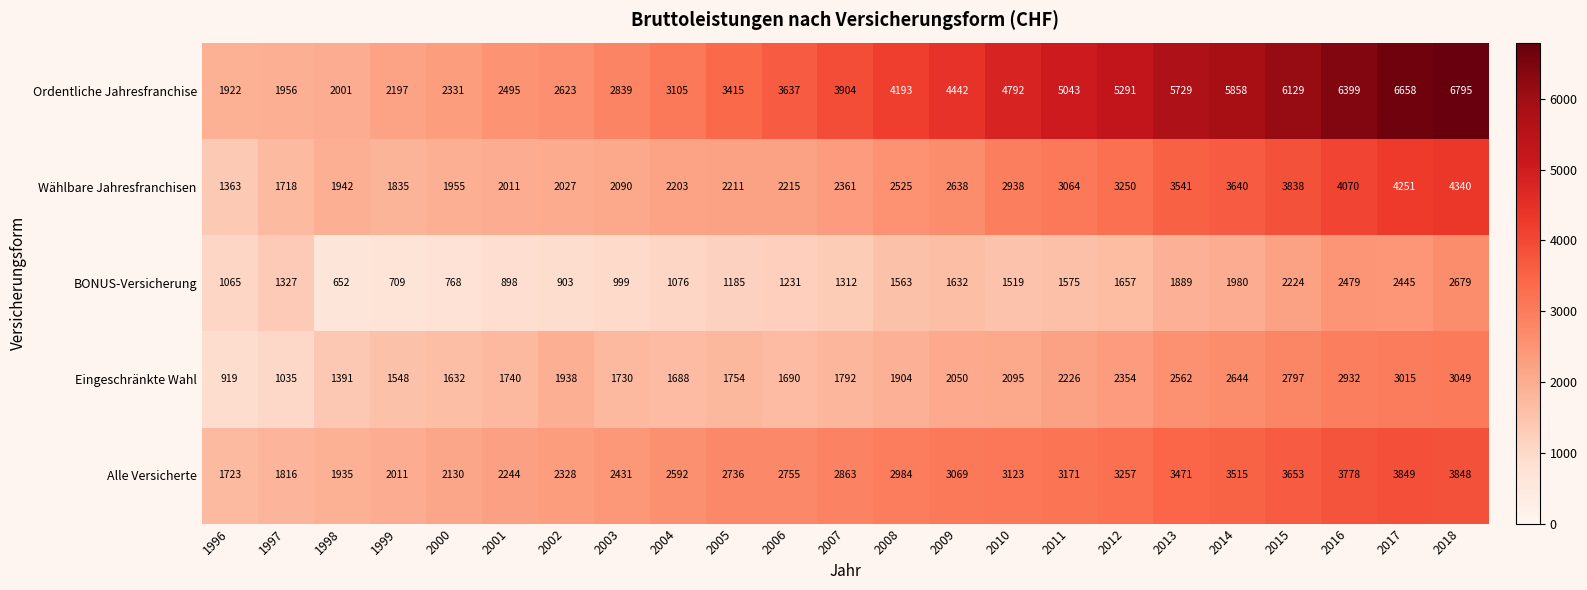

Count the number of data series in this chart.

5